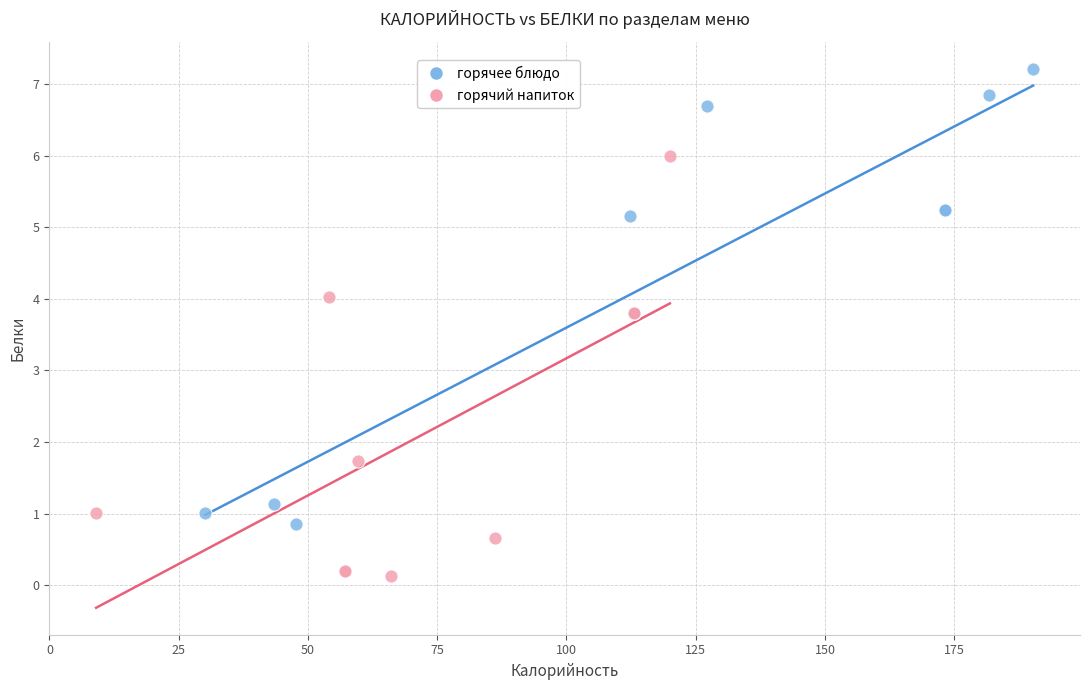

Which series has the largest Y range (max minus min)?

горячее блюдо